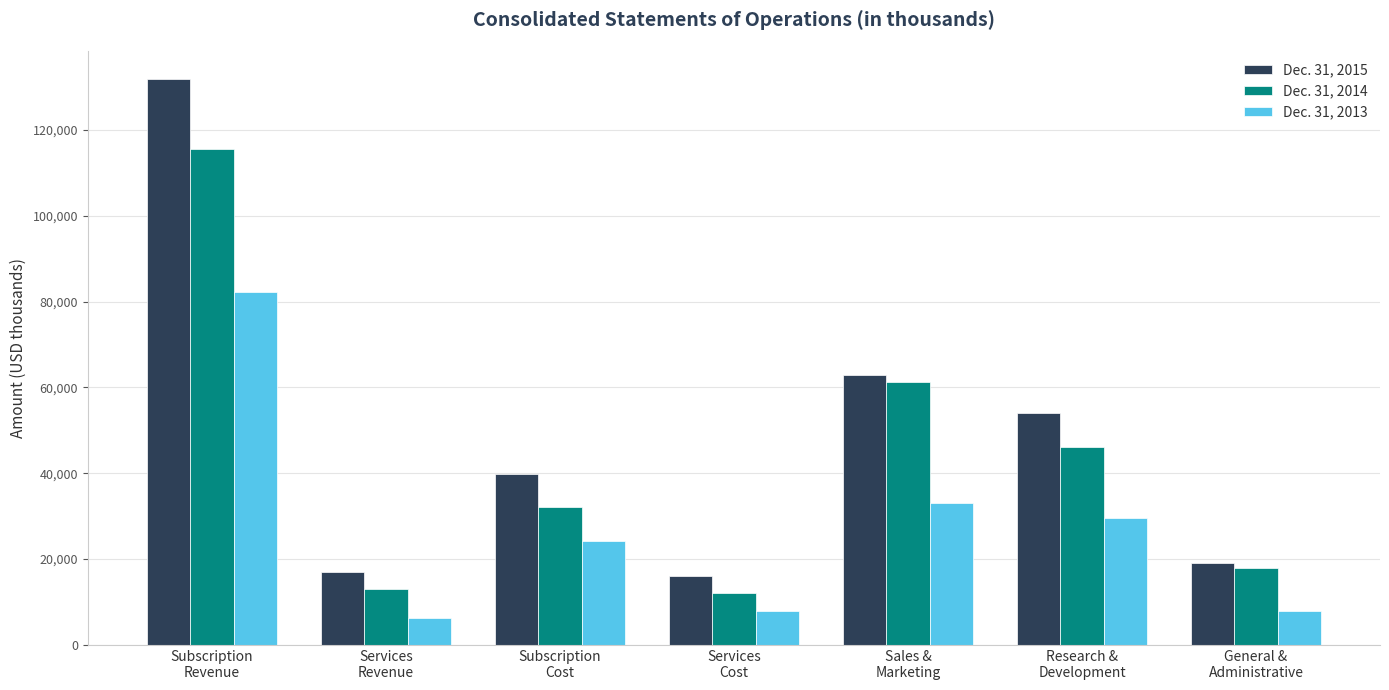

Is it true that Dec. 31, 2015 equals 26437 at Services
Revenue?

False